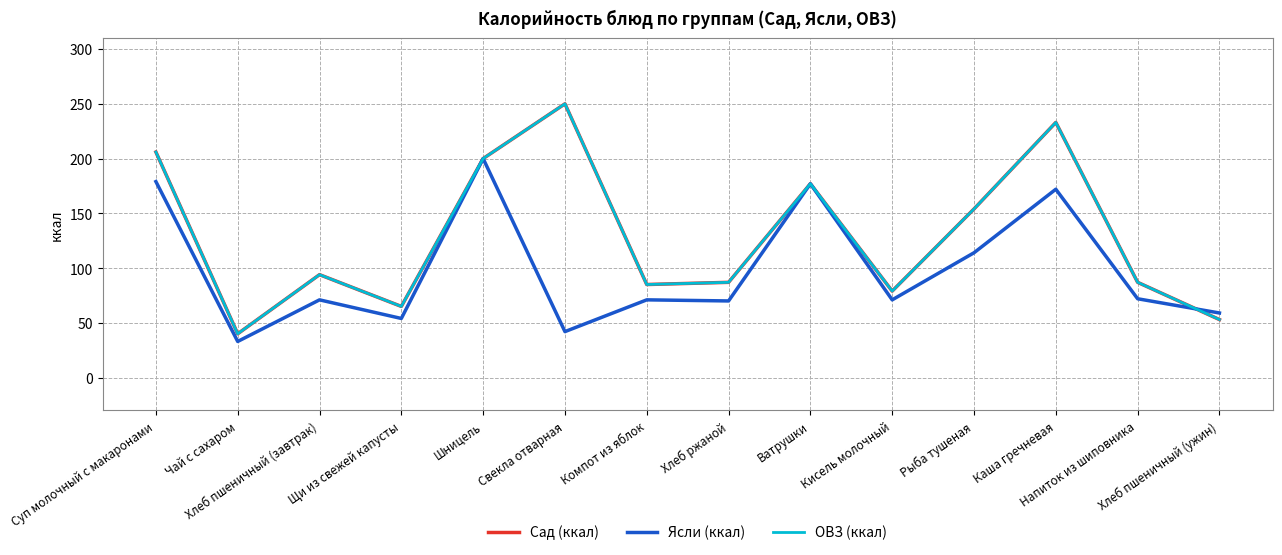

List the labels in order of ОВЗ (ккал) value, smallest first.

Чай с сахаром, Хлеб пшеничный (ужин), Щи из свежей капусты, Кисель молочный, Компот из яблок, Хлеб ржаной, Напиток из шиповника, Хлеб пшеничный (завтрак), Рыба тушеная, Ватрушки, Шницель, Суп молочный с макаронами, Каша гречневая, Свекла отварная